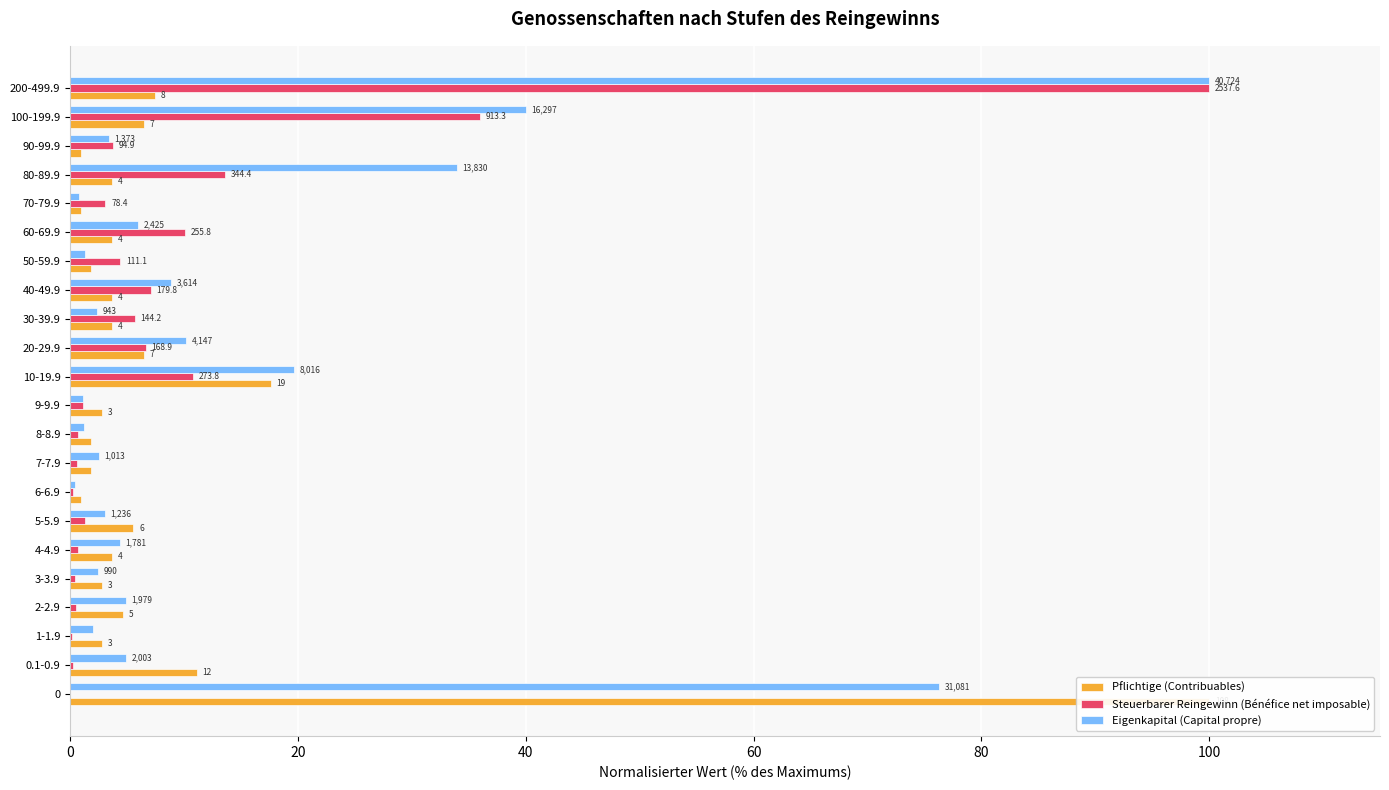

What is the minimum value for Pflichtige (Contribuables)?

0.9